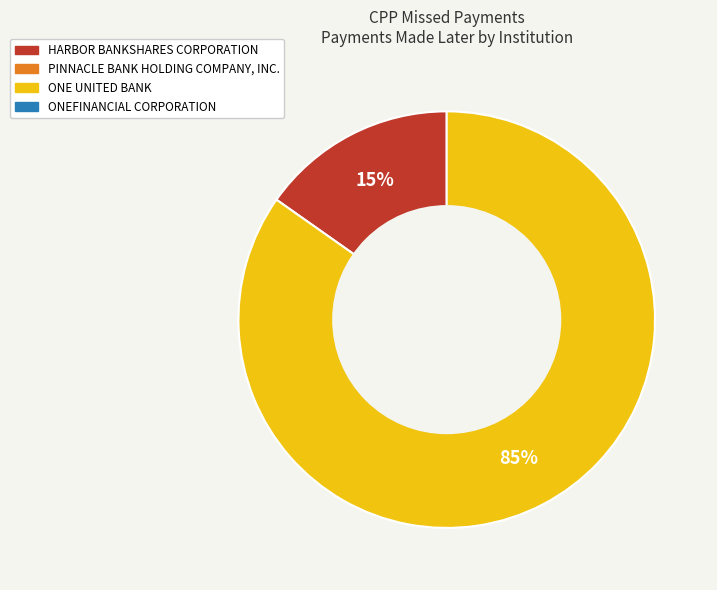

Does any single category account for the majority?

Yes